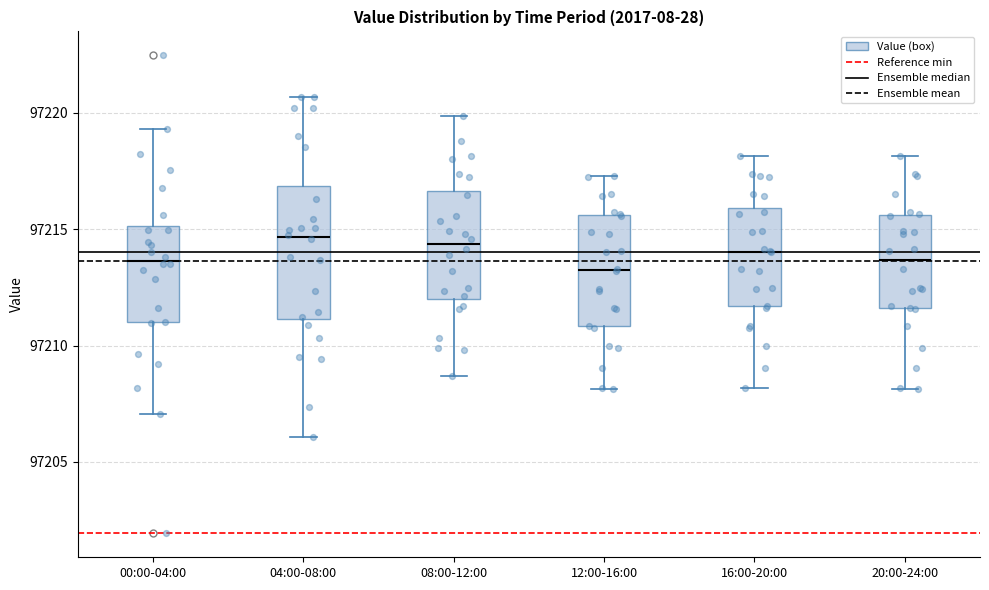

Where is the lower edge of the box for 04:00-08:00 on the y-axis? The values are not printed on the chart, so give them approximately, as read against the axis.

97211.0